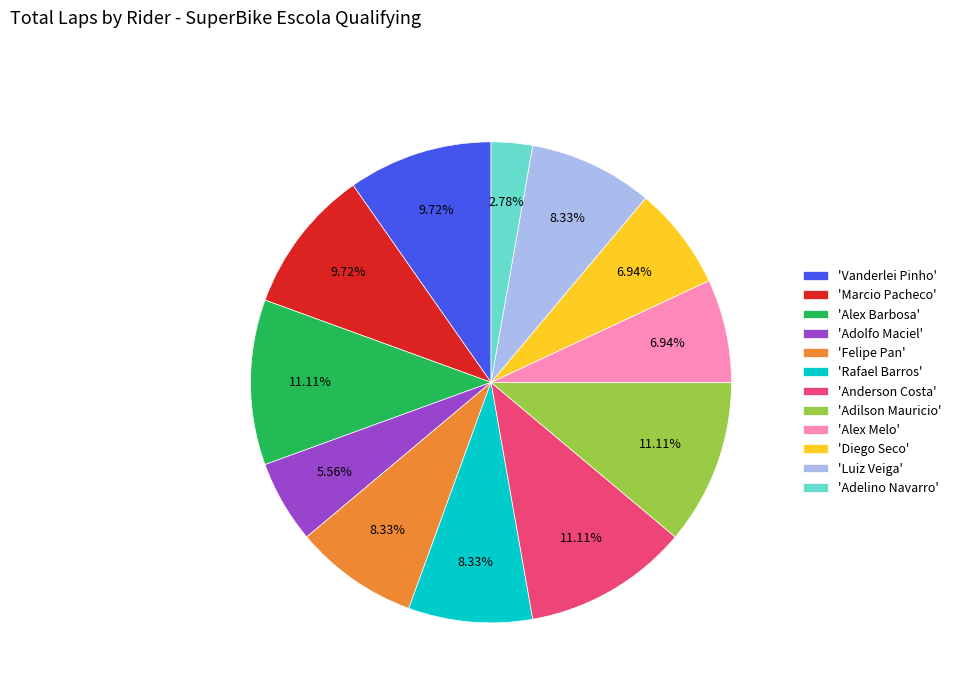

Do 'Adolfo Maciel' and 'Adelino Navarro' together represent more than half of the pie?

No